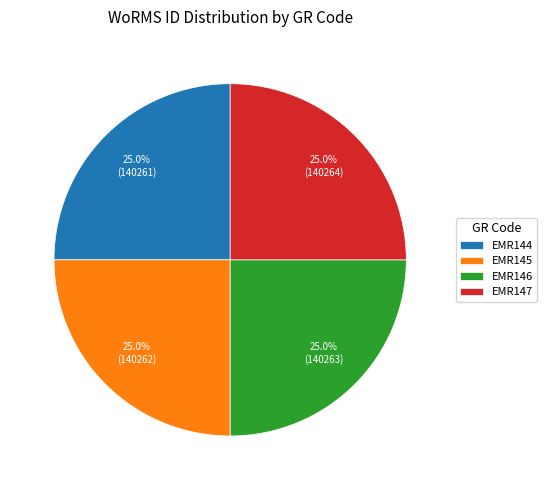

Combined, what portion of the pie is EMR146 and EMR144?

50.0%